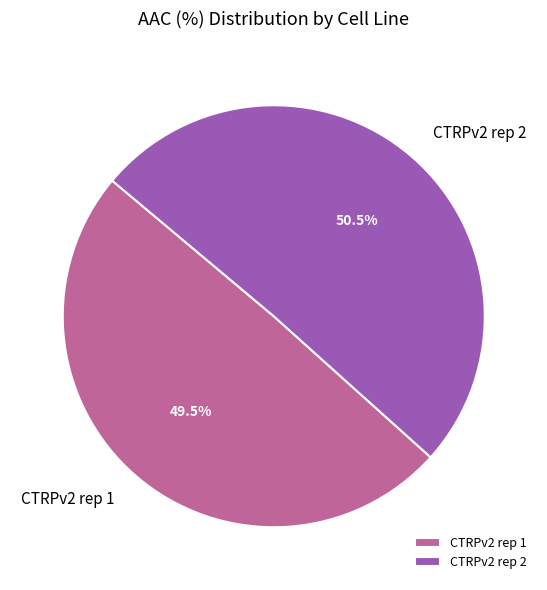

Is CTRPv2 rep 1 the majority of the pie?

No